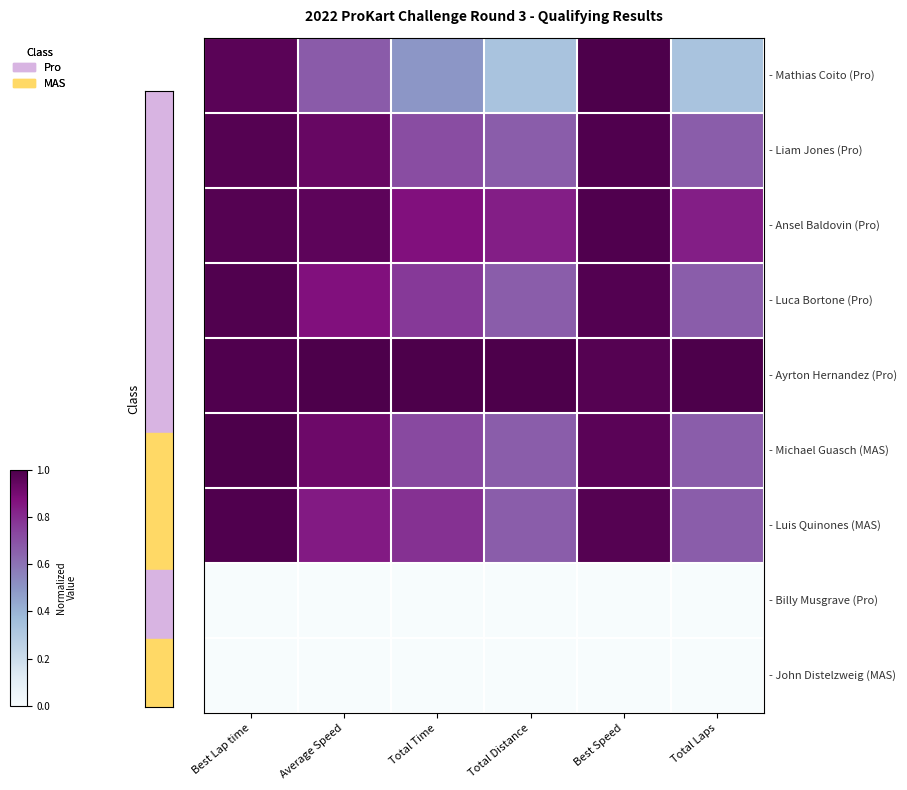

Which has a higher value, Average Speed or Total Distance?

Average Speed